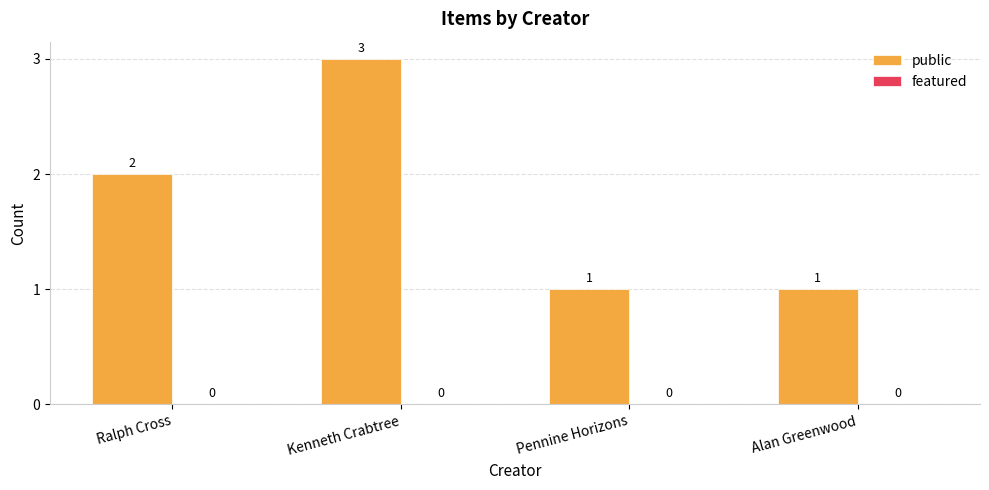

Reading left to right, extract all data points from this chart.

2	3	1	1